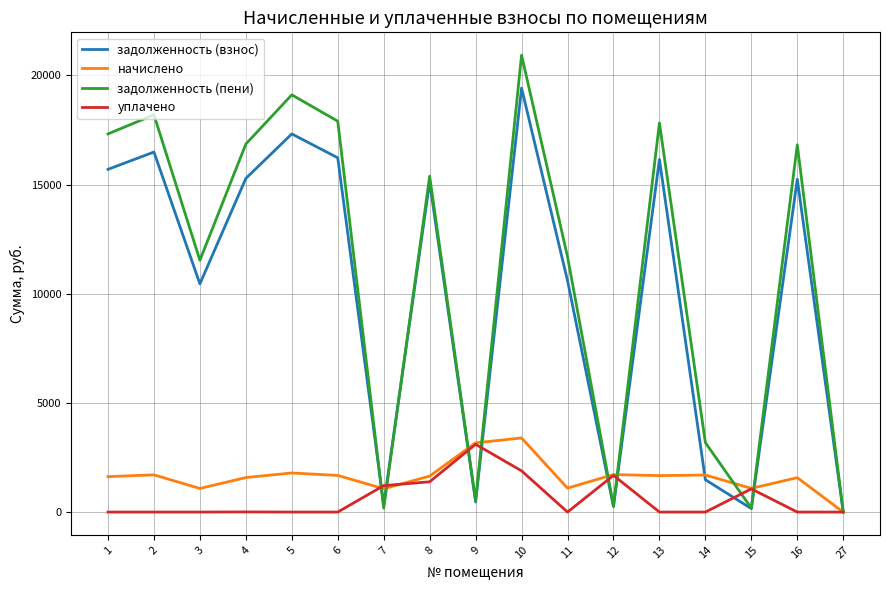

How many values in the уплачено series exceed 0?

7